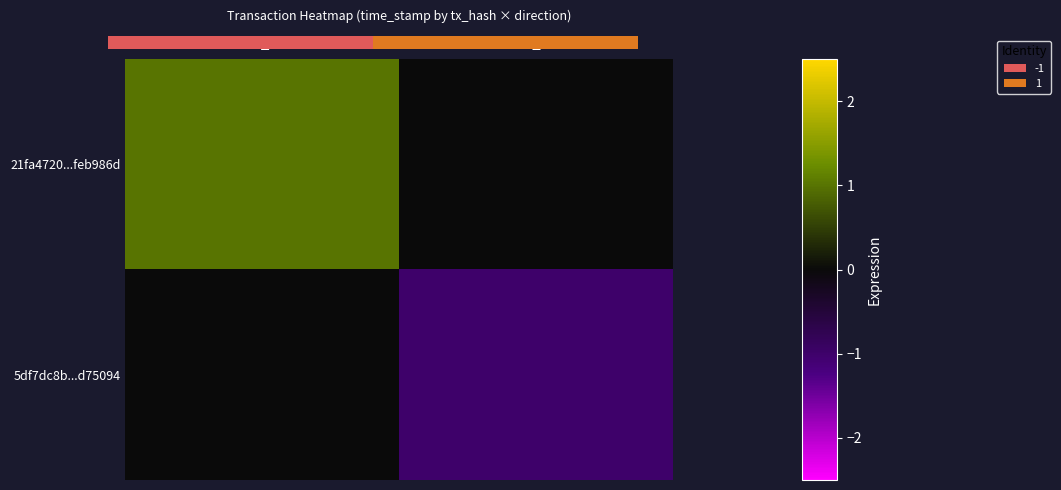

Which series has the widest spread of values?

21fa4720...feb986d